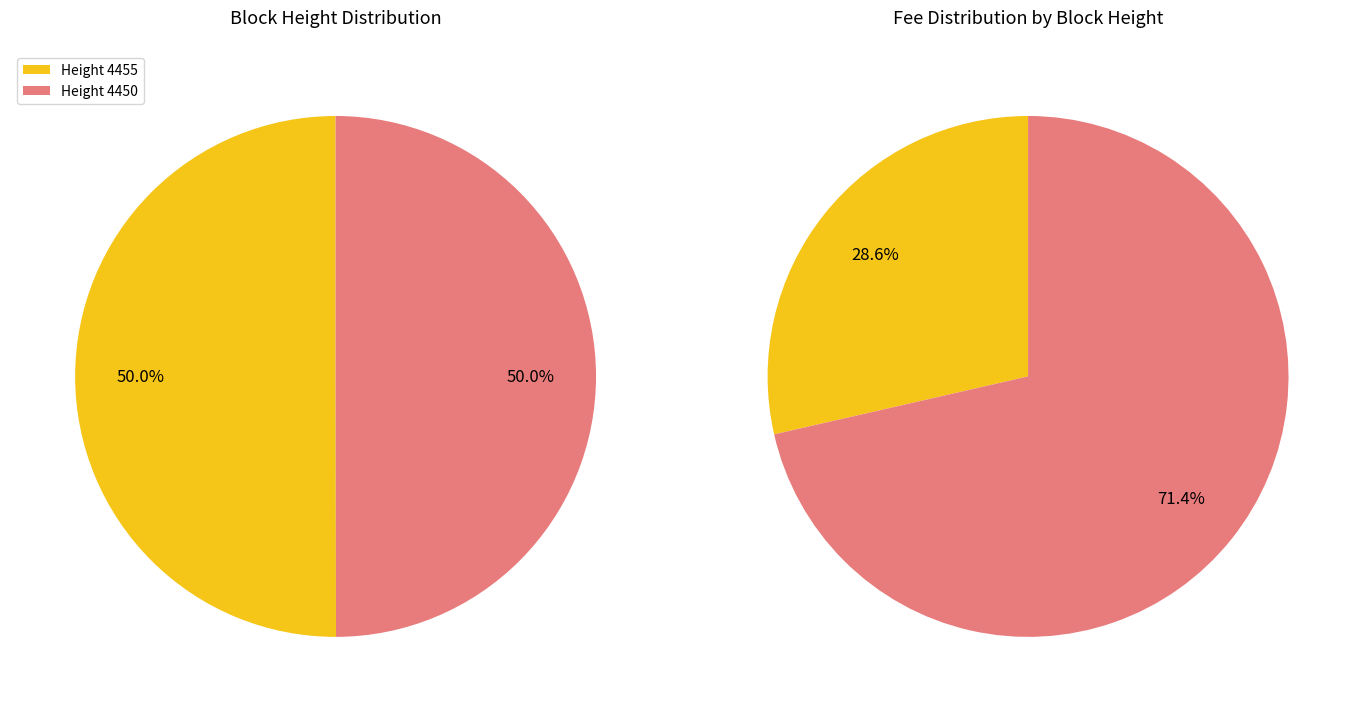

Between 4455 and 4450, which is larger?

4455